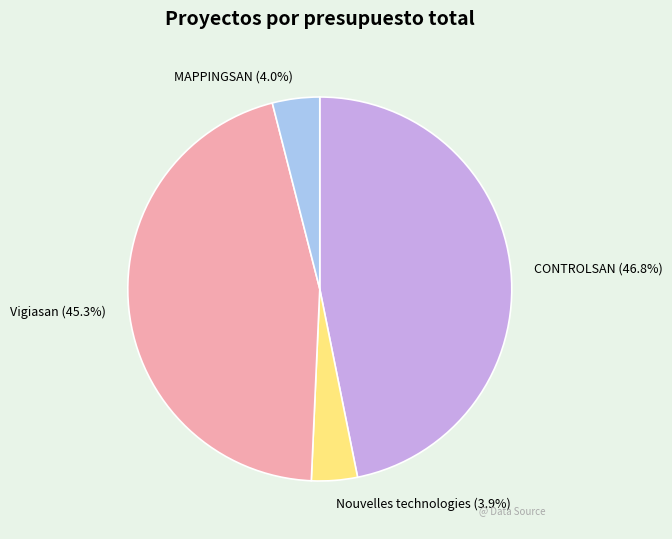

Does any single category account for the majority?

No